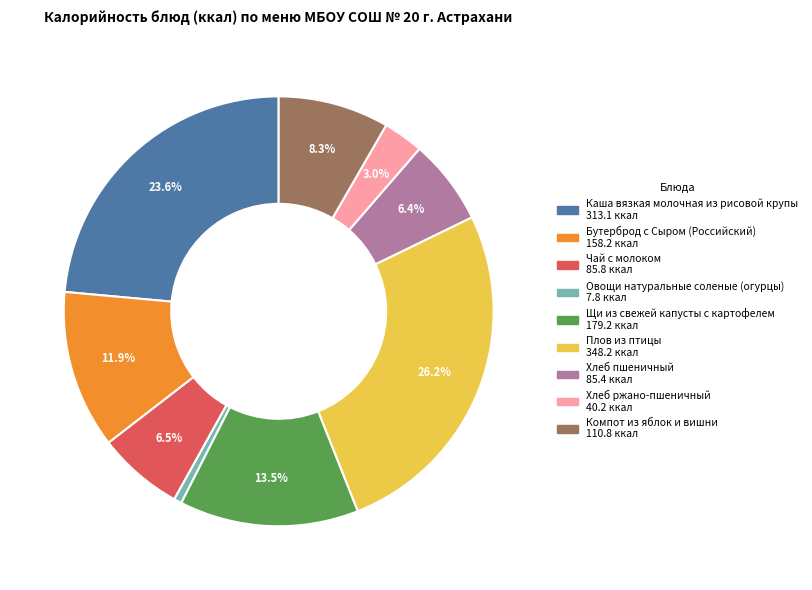

Is there any slice that represents more than half of the pie?

No